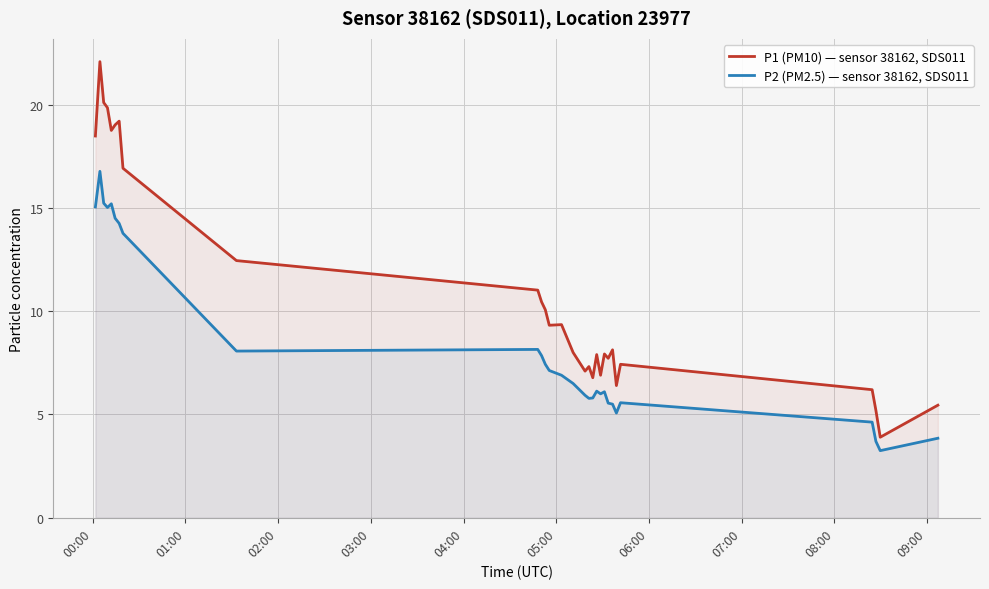

What is the lowest value of the P2 (PM2.5) — sensor 38162, SDS011 series?

3.2